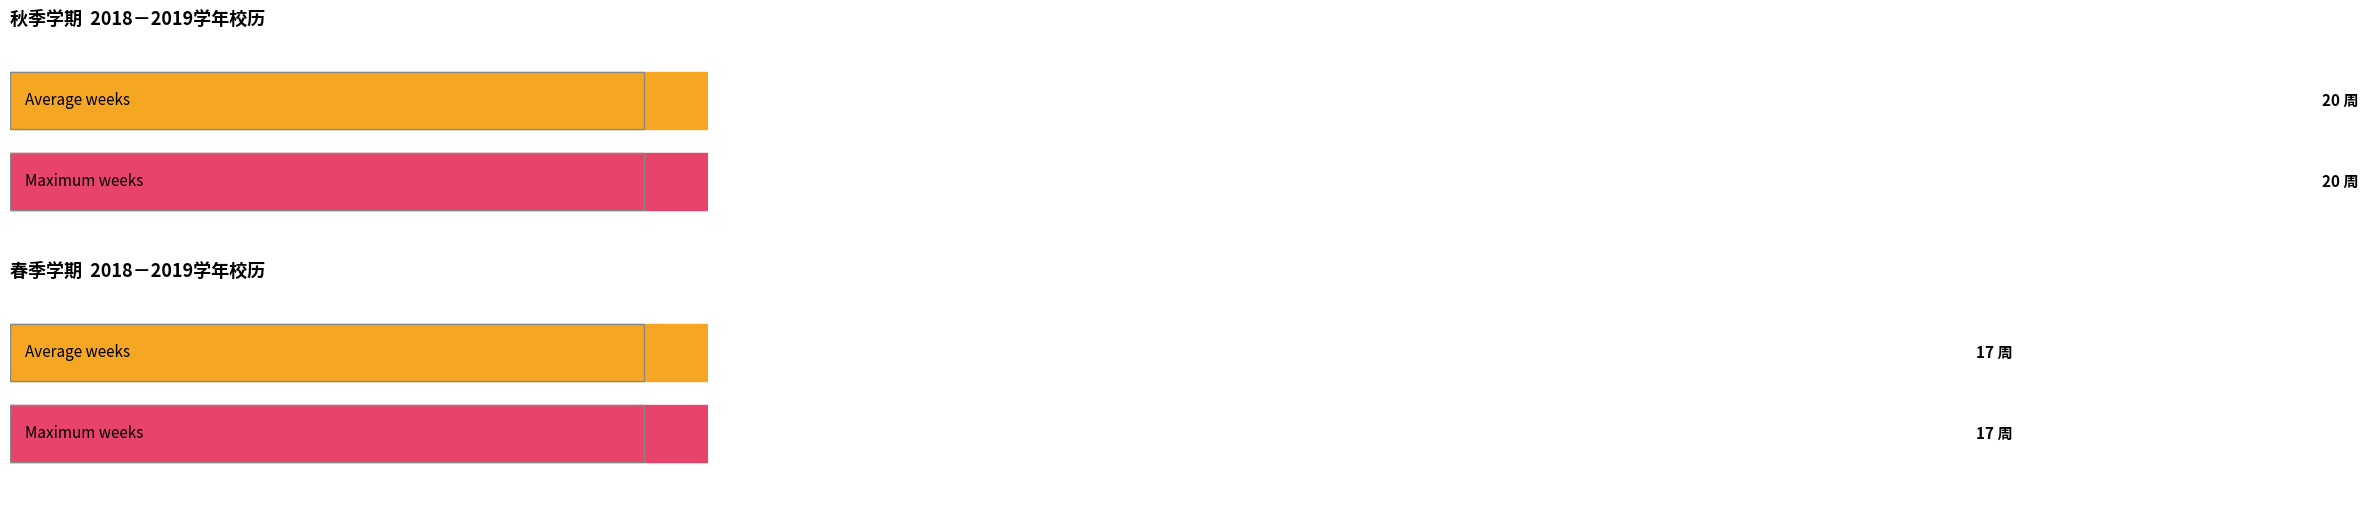

Rank the series by their maximum value, from highest to lowest.

秋季学期周次, 春季学期周次